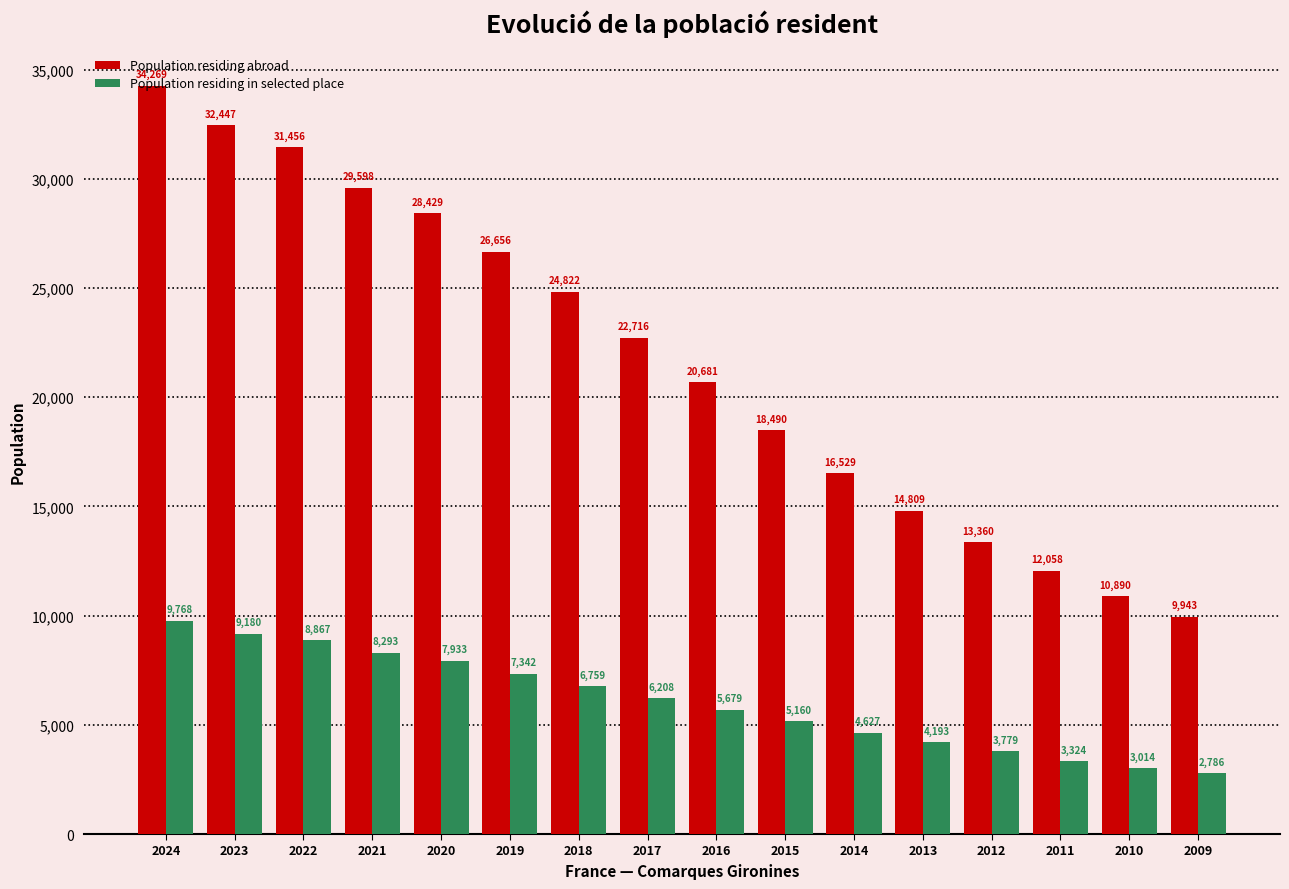

At which category is the sum across all series the highest?

2024